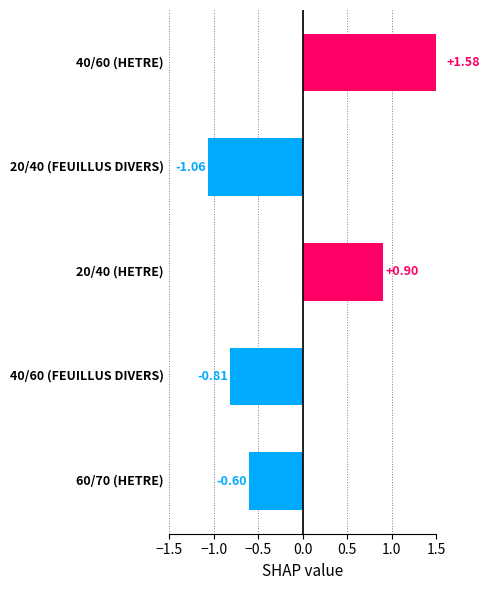

Count the number of categories in the chart.

5